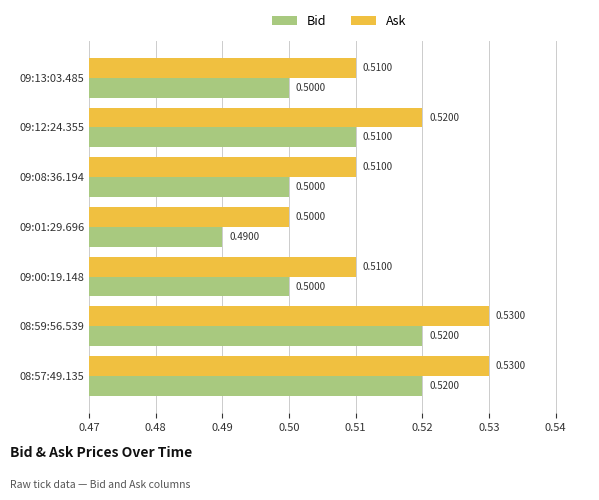

Which series has the largest total across all categories?

Ask